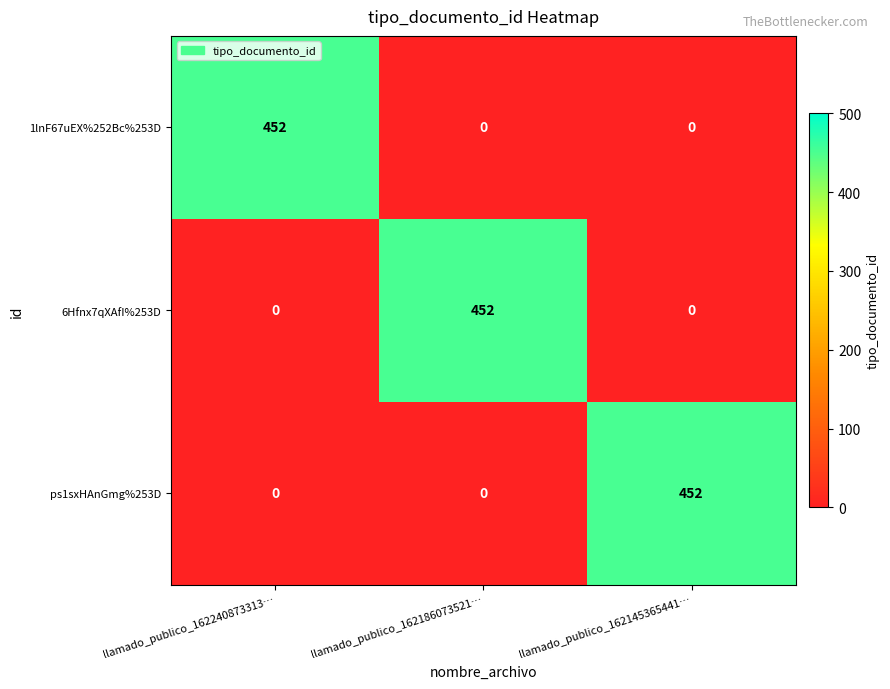

What is the sum of the ps1sxHAnGmg%253D values at llamado_publico_162240873313… and llamado_publico_162145365441…?

452